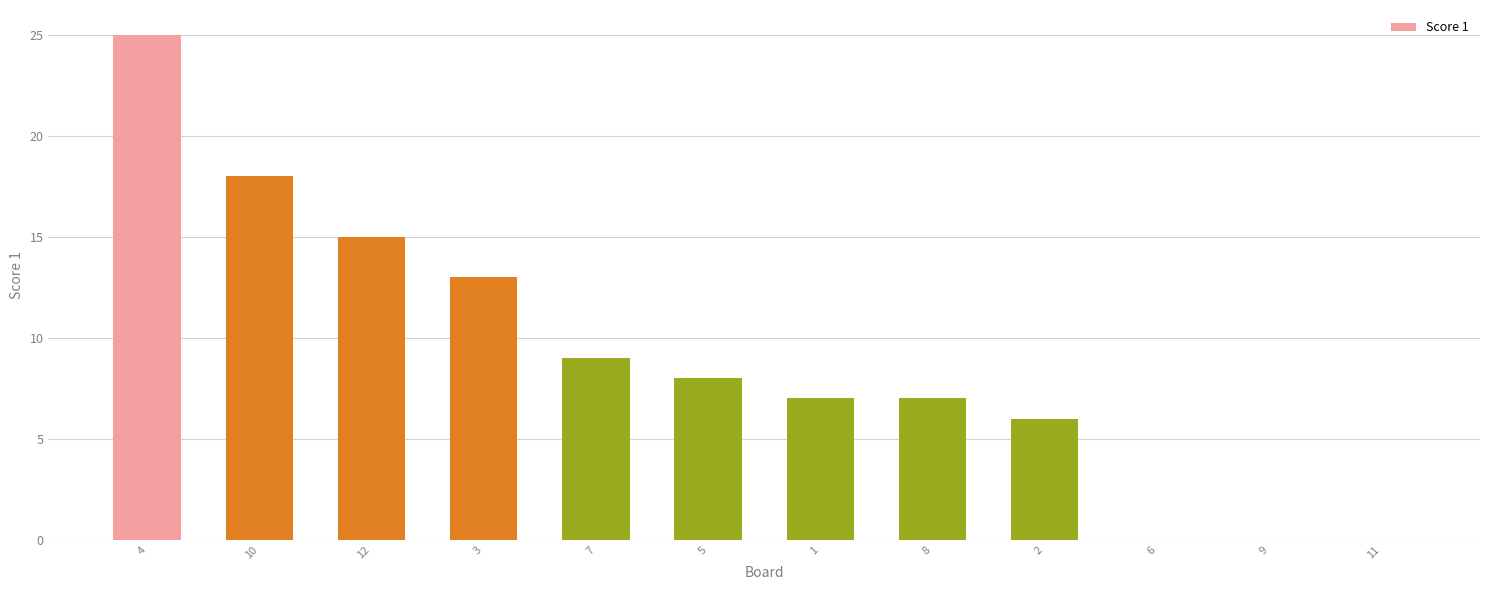

Reading left to right, transcribe all the data shown in this chart.

25	18	15	13	9	8	7	7	6	0	0	0